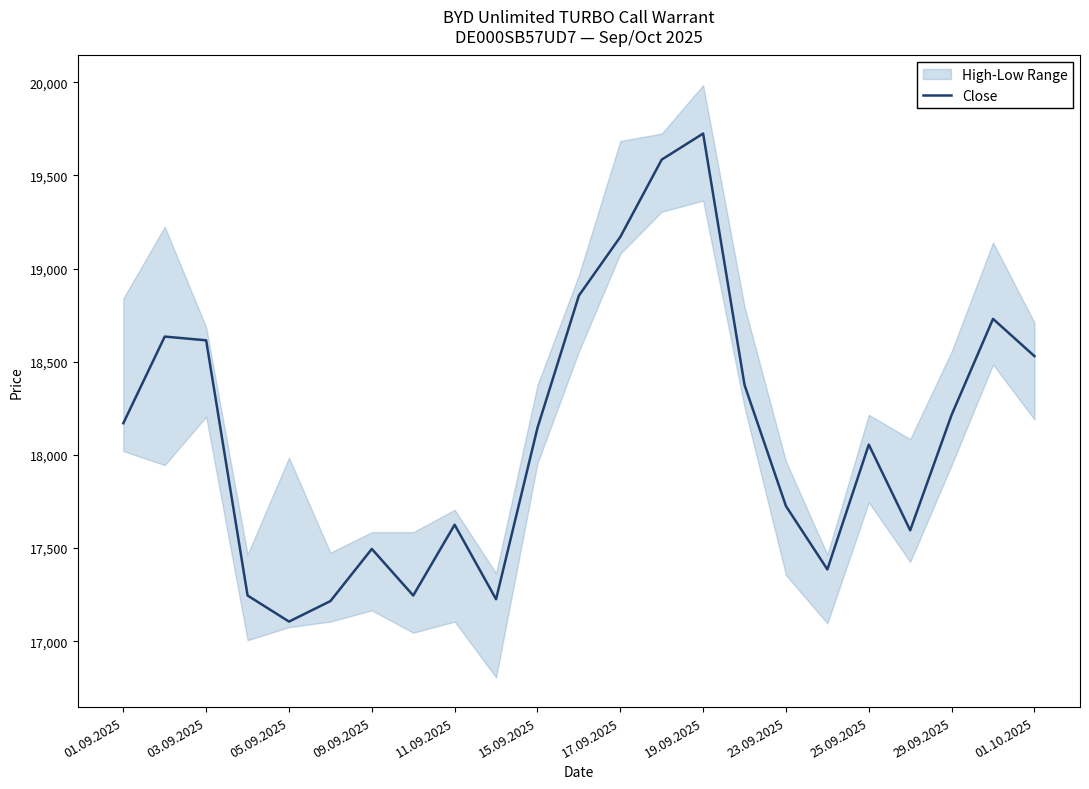

What is the minimum value for Close?

17105